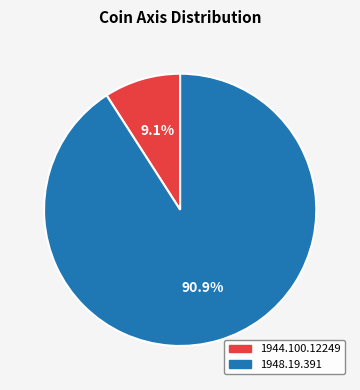

Rank the categories by value from highest to lowest.

1948.19.391, 1944.100.12249